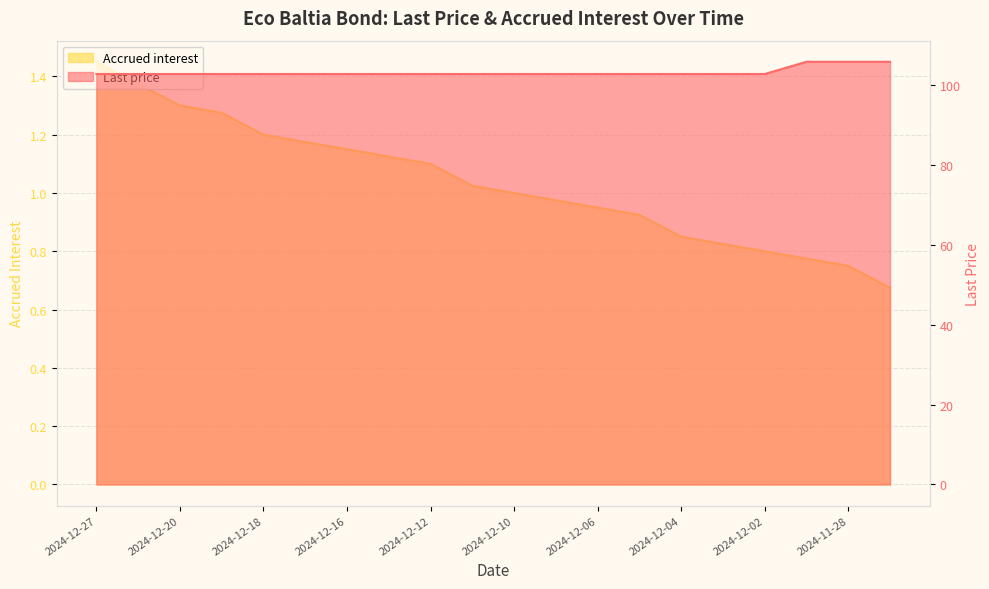

What is the lowest value of the Last price series?

102.7